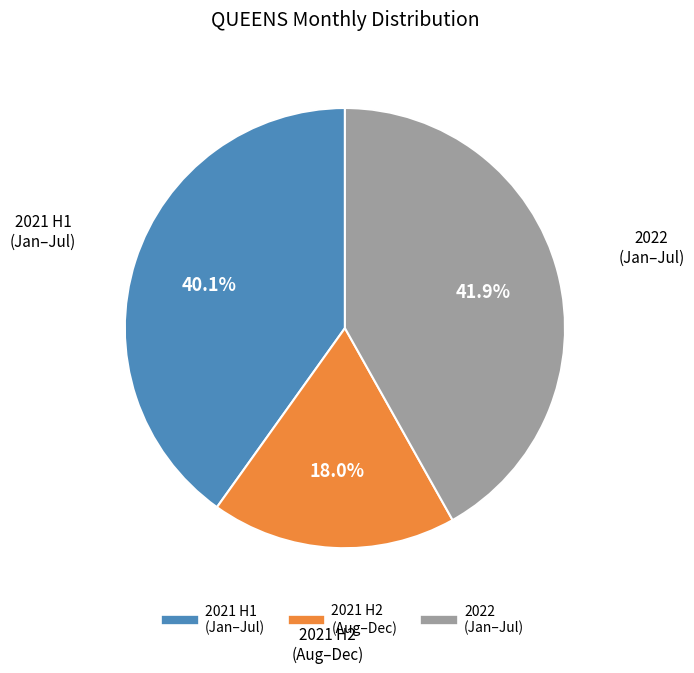

Is there a majority slice in this chart?

No